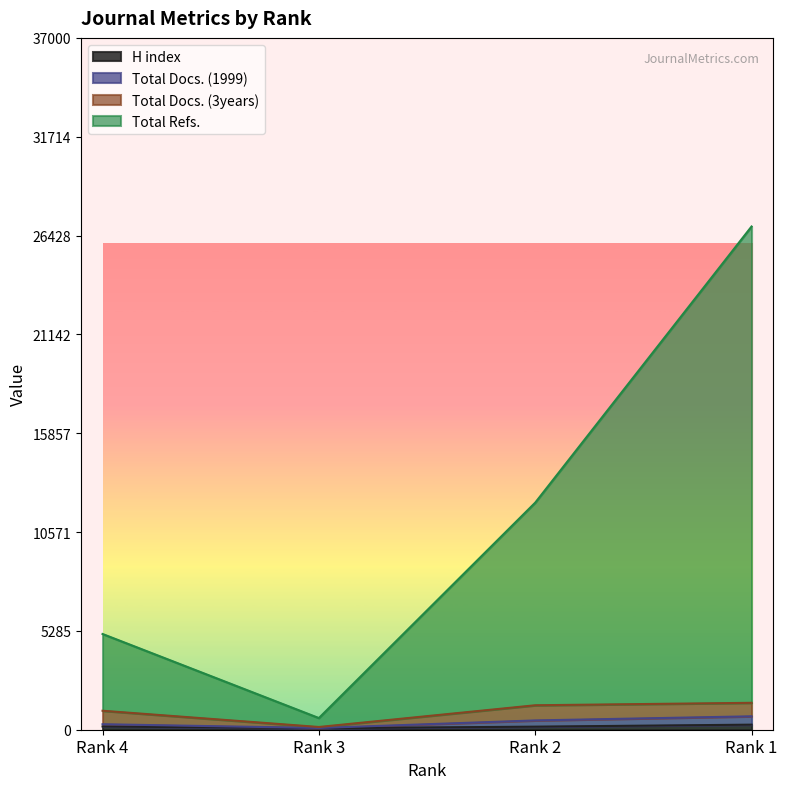

At which category does Total Docs. (1999) reach its first local valley?

Rank 3